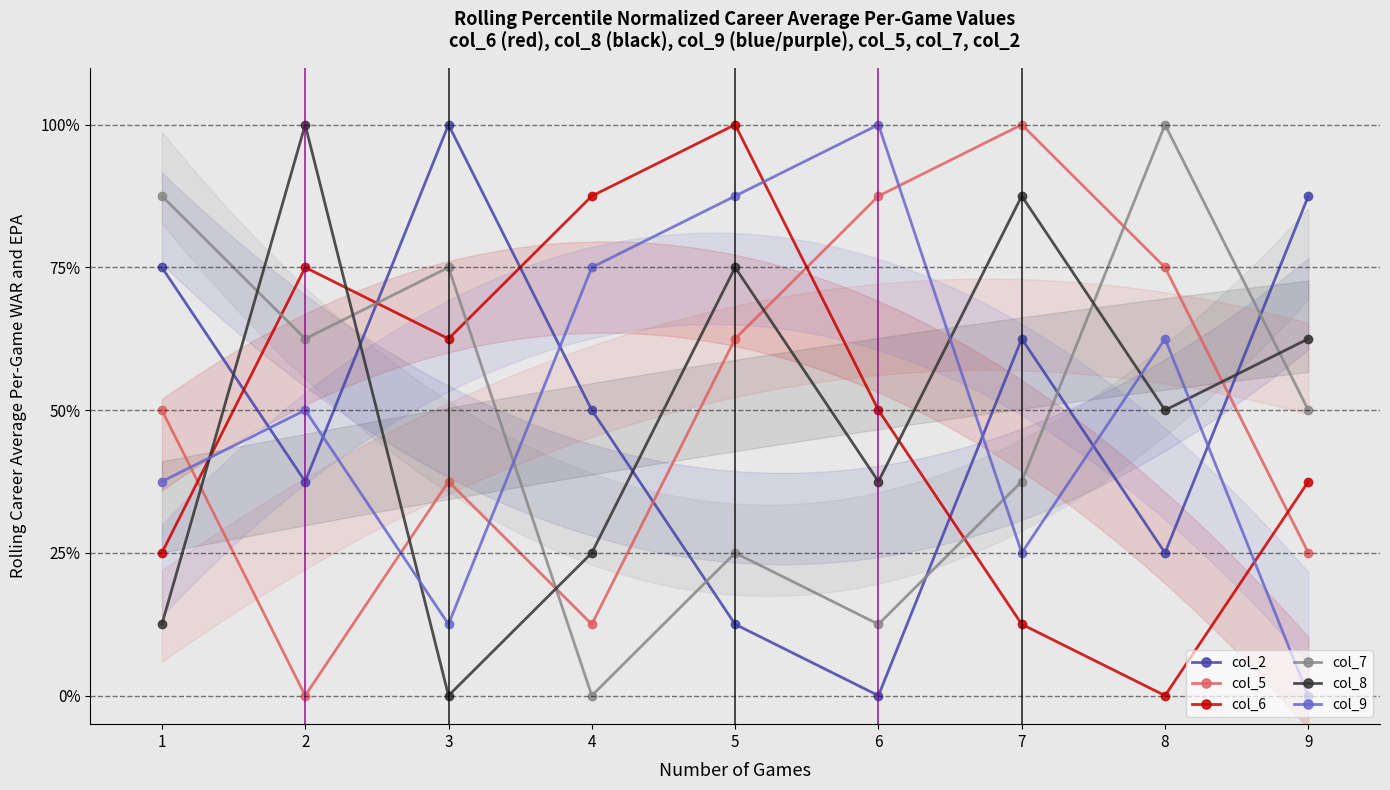

Which category has the lowest value in the col_2 series?

6